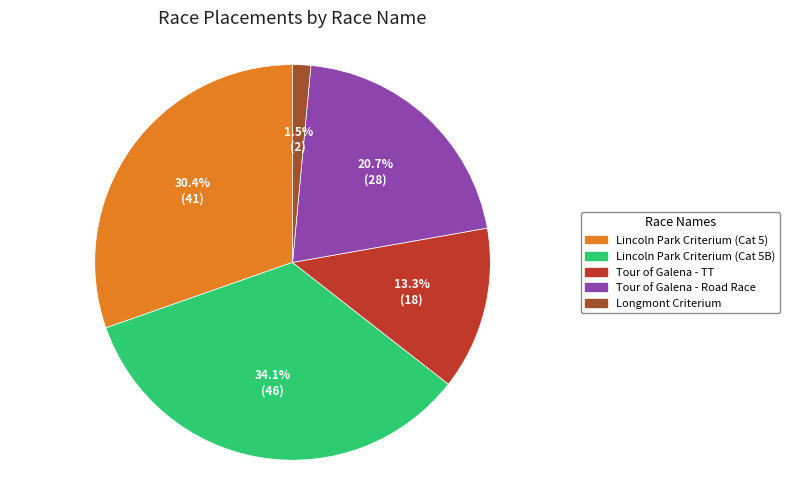

Between Lincoln Park Criterium (Cat 5B) and Lincoln Park Criterium (Cat 5), which is larger?

Lincoln Park Criterium (Cat 5B)